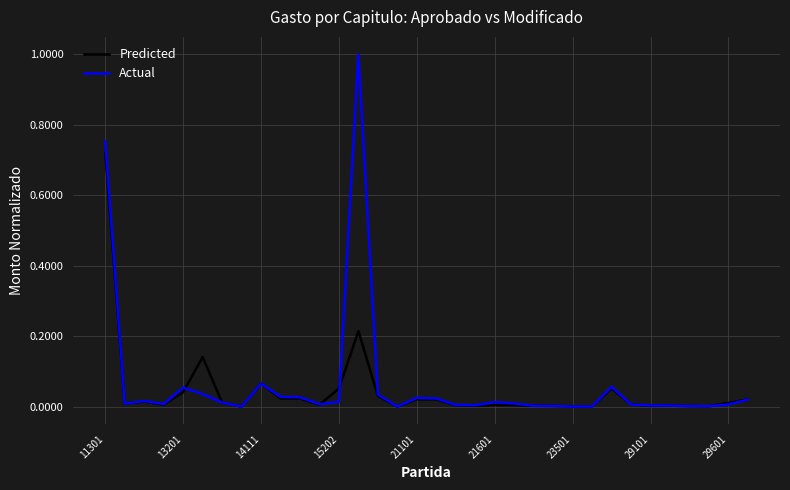

What is the difference between the maximum and minimum values in the Actual series?

1.0